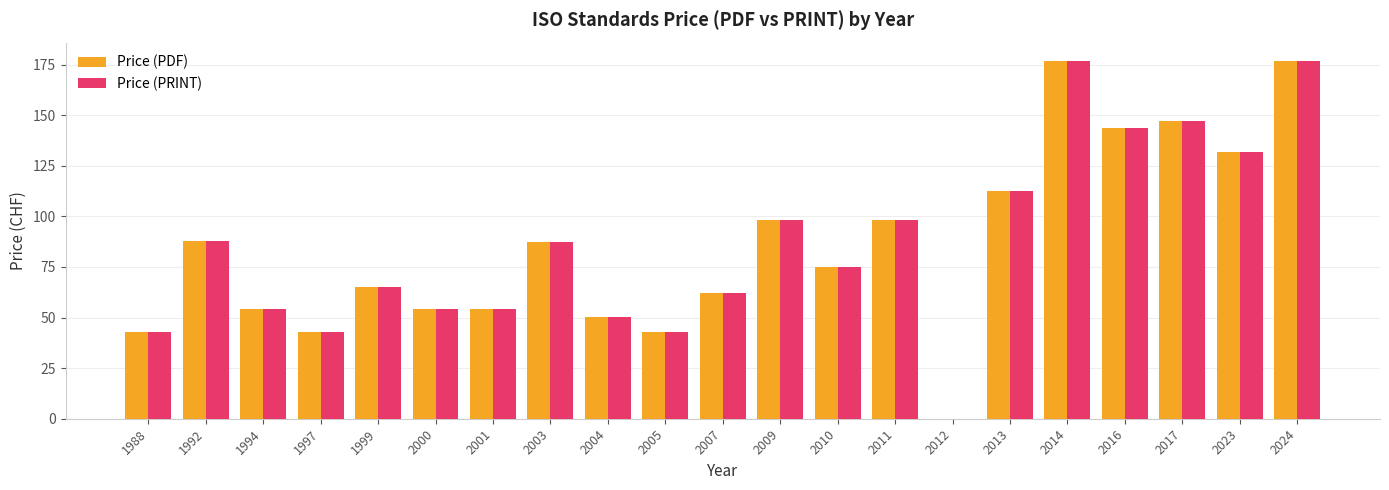

The value of Price (PDF) at 1988 is 9.4. True or false?

False